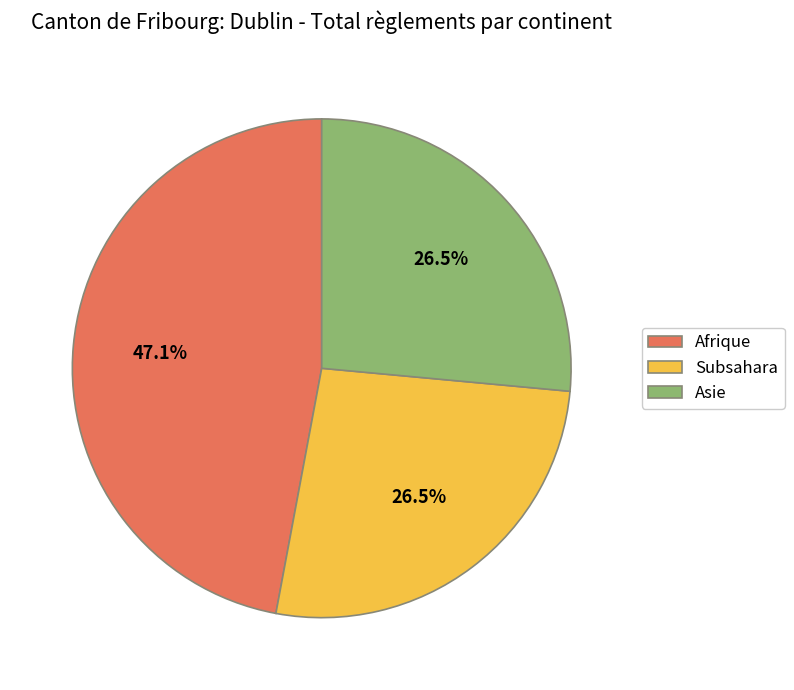

What portion of the pie excludes Subsahara?

73.5%